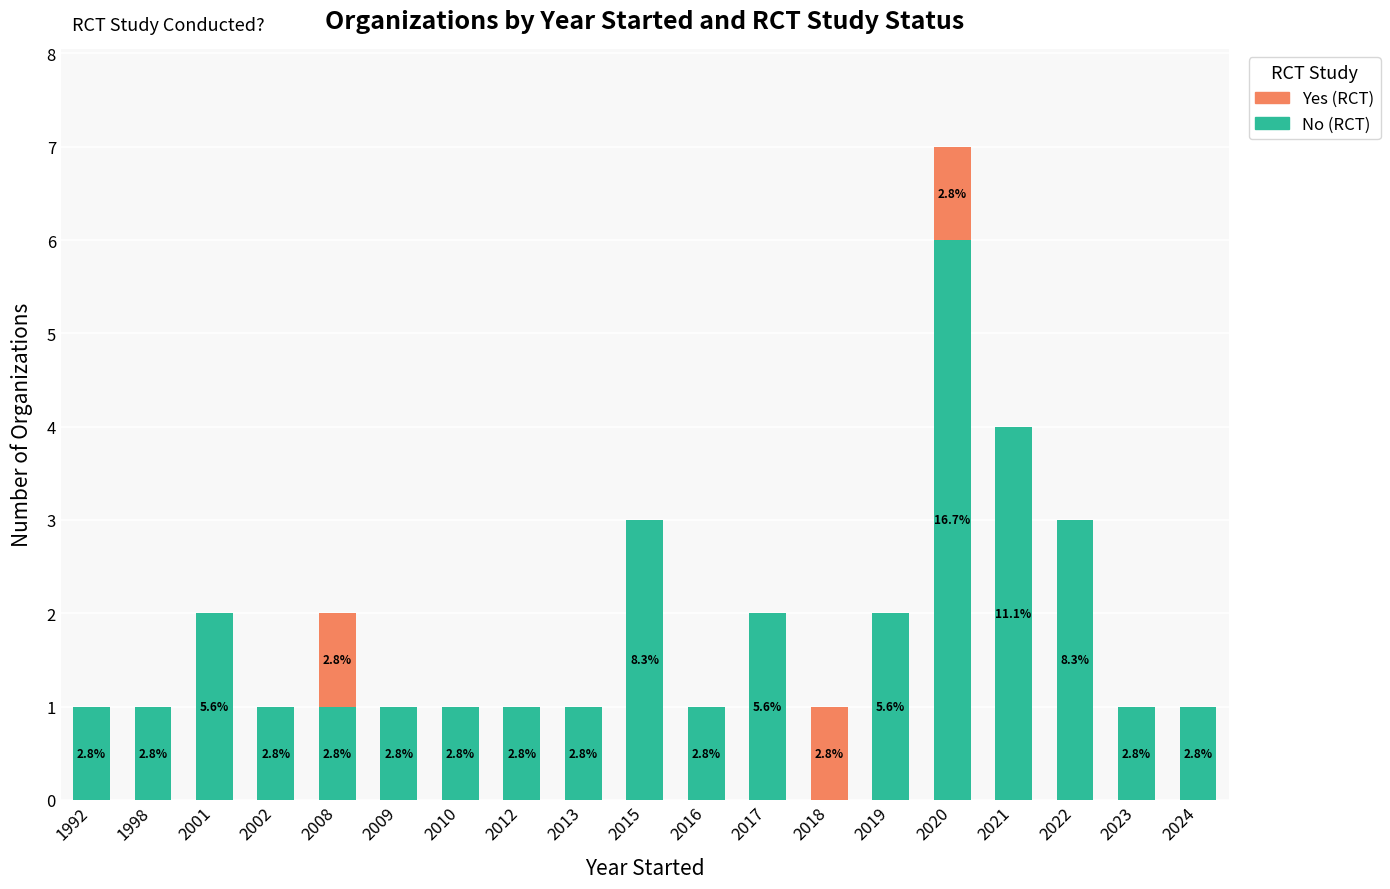

Are the bars horizontal?

No